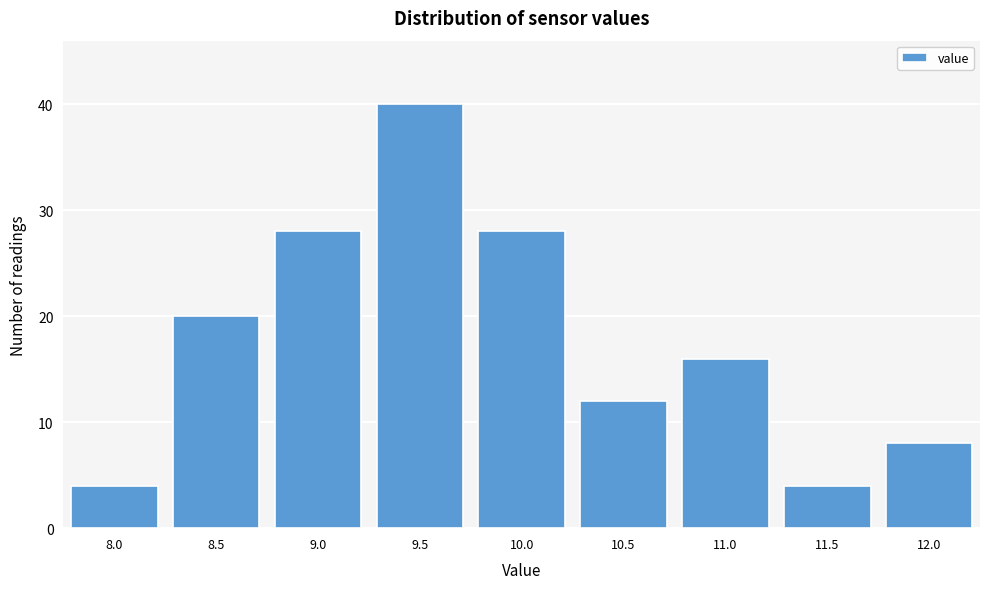

Reading right to left, list all the values displayed in this chart.

12.0=8	11.5=4	11.0=16	10.5=12	10.0=28	9.5=40	9.0=28	8.5=20	8.0=4